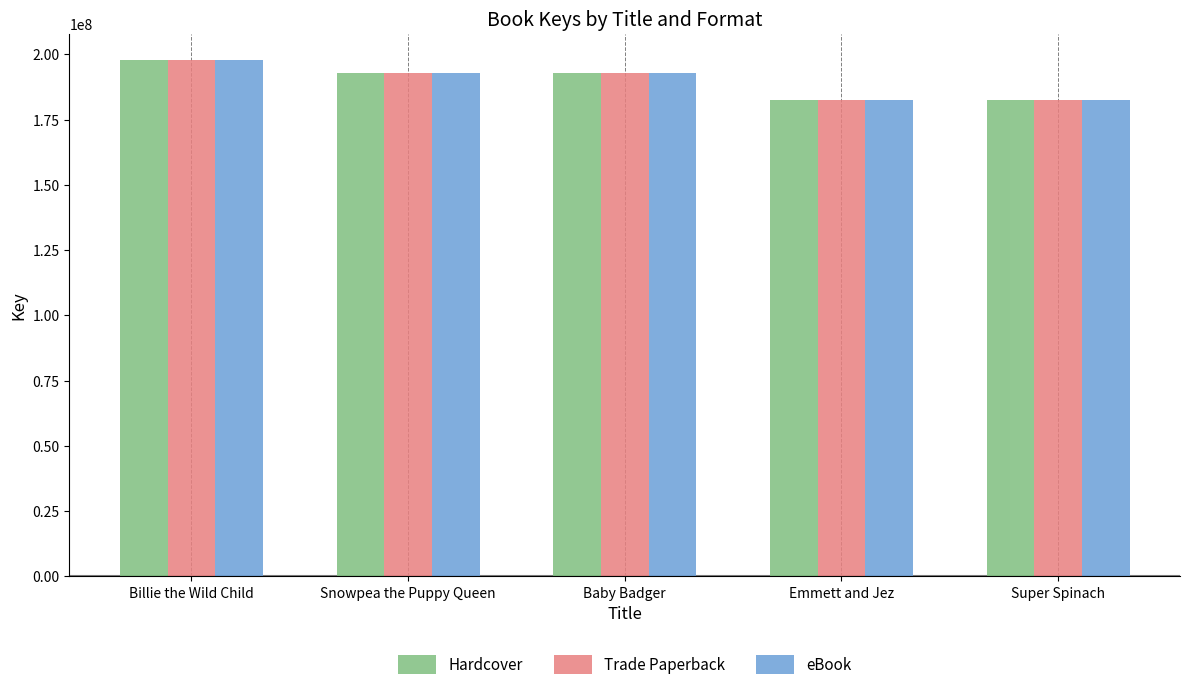

What is the approximate value of Hardcover at Billie the Wild Child?

197976635